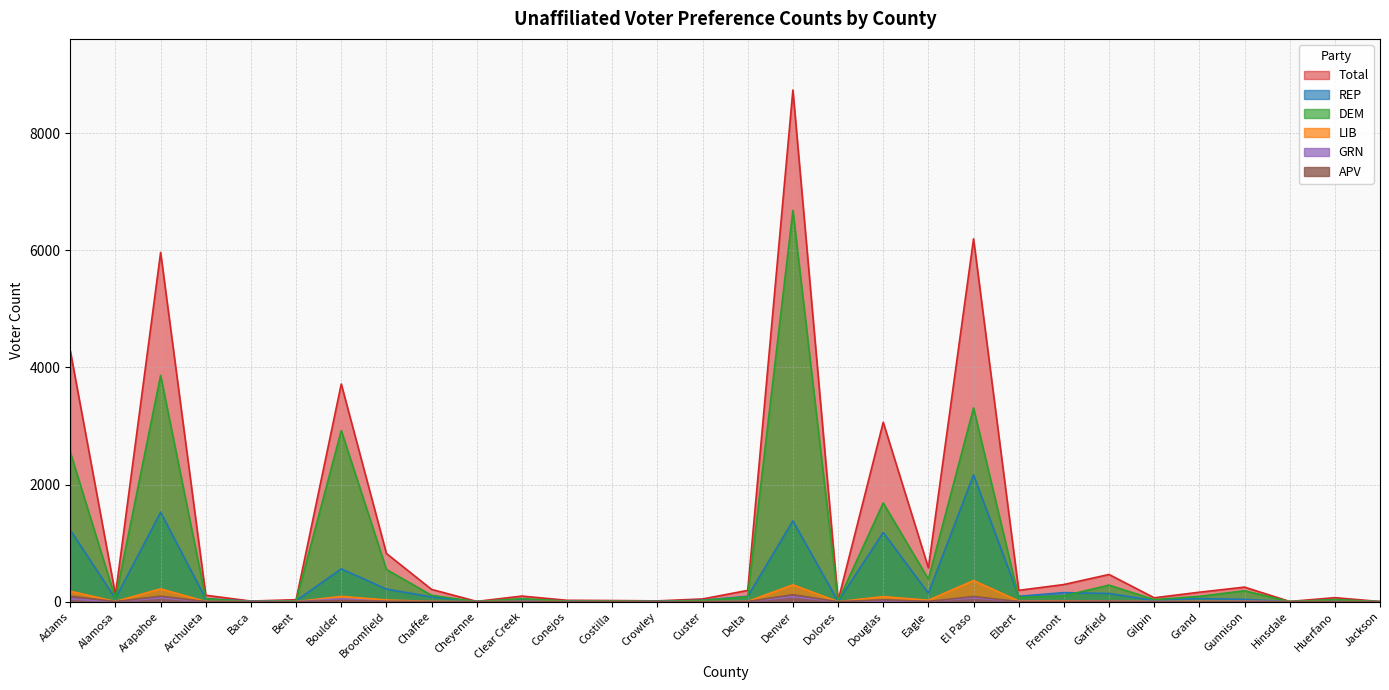

Which has a higher value, Alamosa or Crowley?

Alamosa